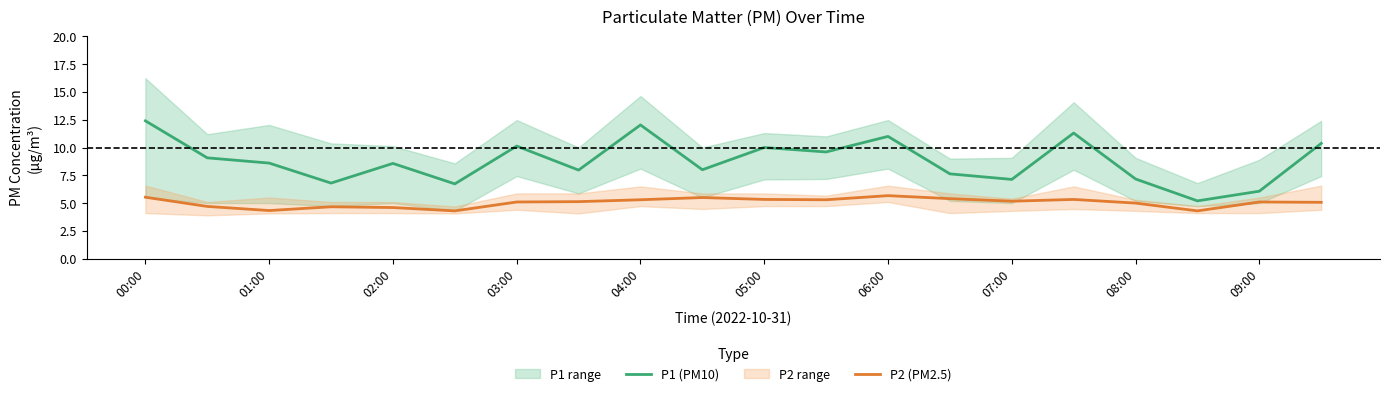

How many data points in P2 (PM2.5) are less than 5?

6